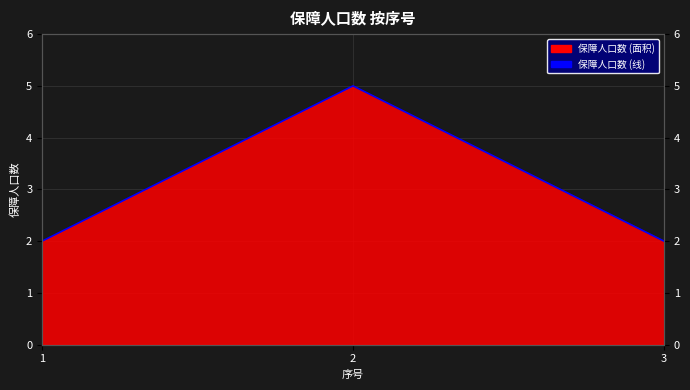

List the labels in order of value, smallest first.

1, 3, 2